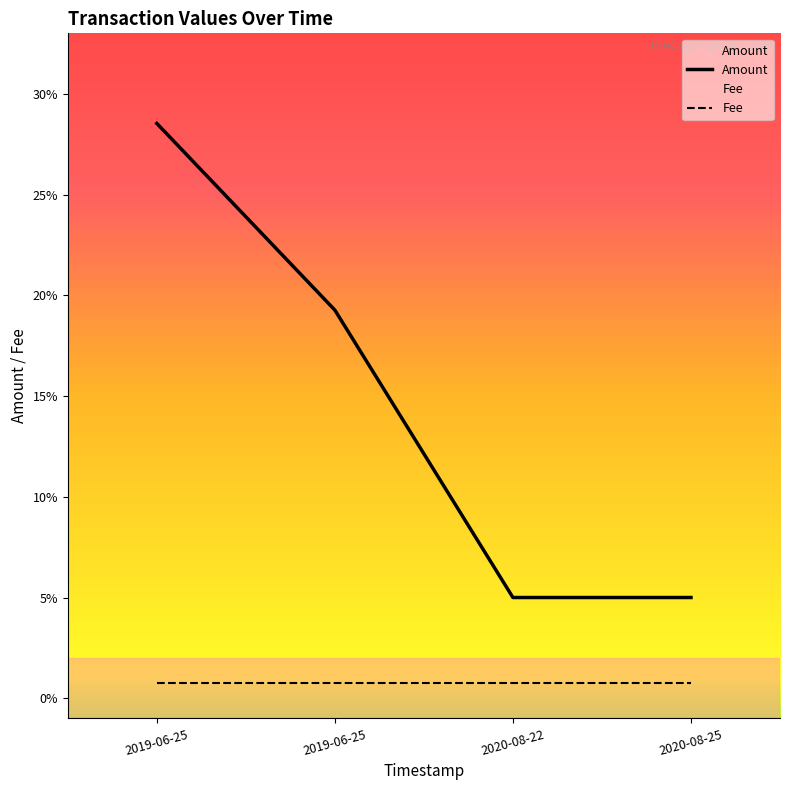

What is the sum of the values at 2020-08-22 and 2019-06-25?

0.3